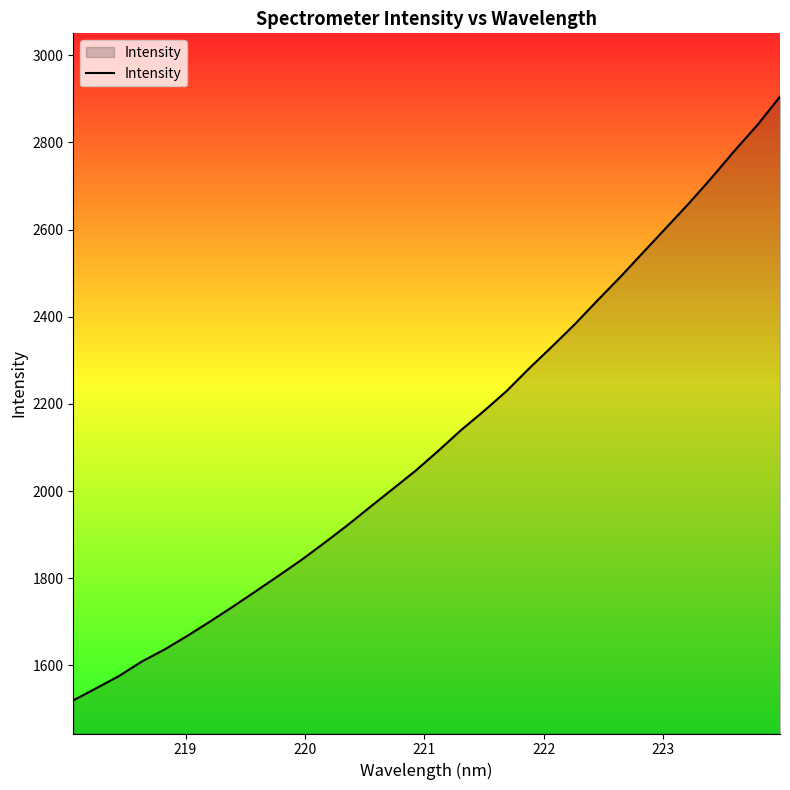

What is the greatest value displayed?

2904.8